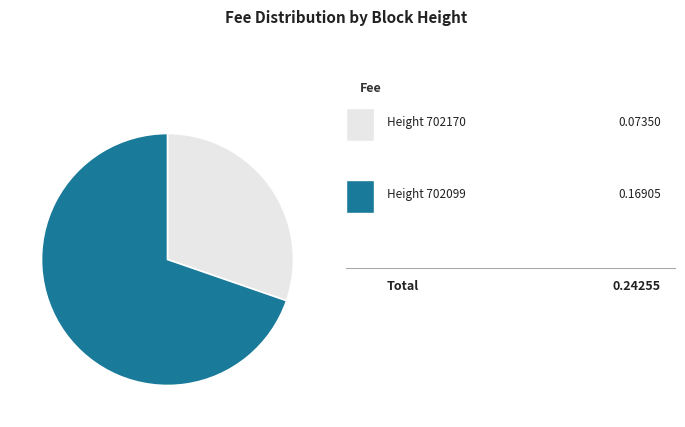

Is there a majority slice in this chart?

Yes